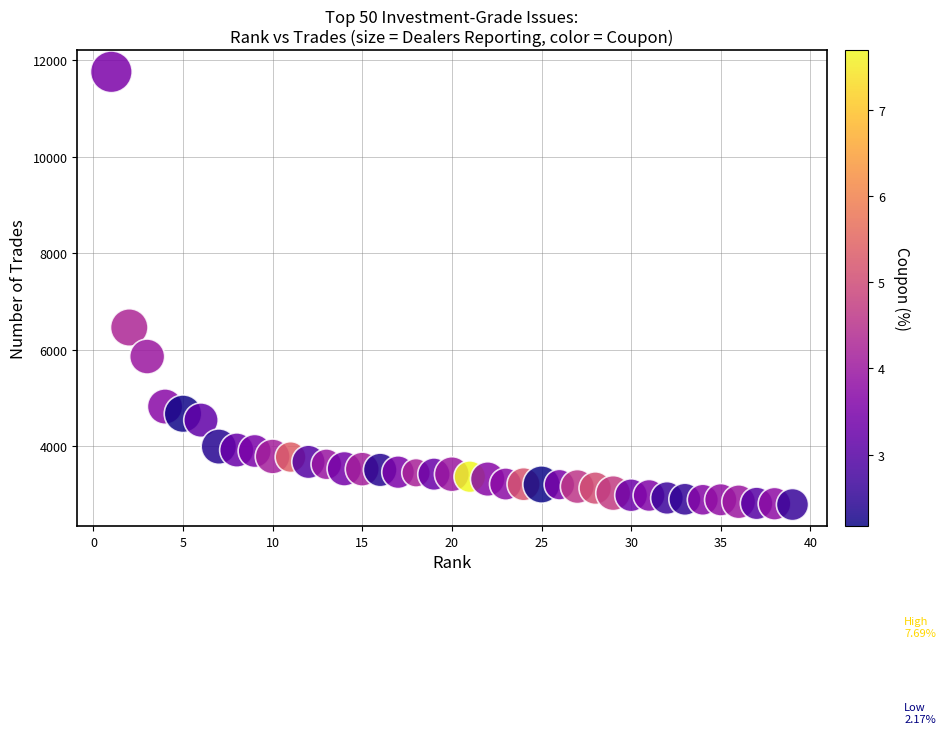

What Y value in the scatter plot is closest to 7275?

6461